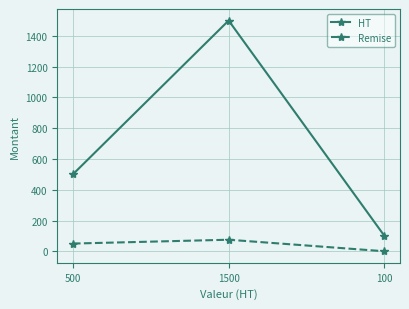

What is the sum of the Remise values at 1500 and 500?

125